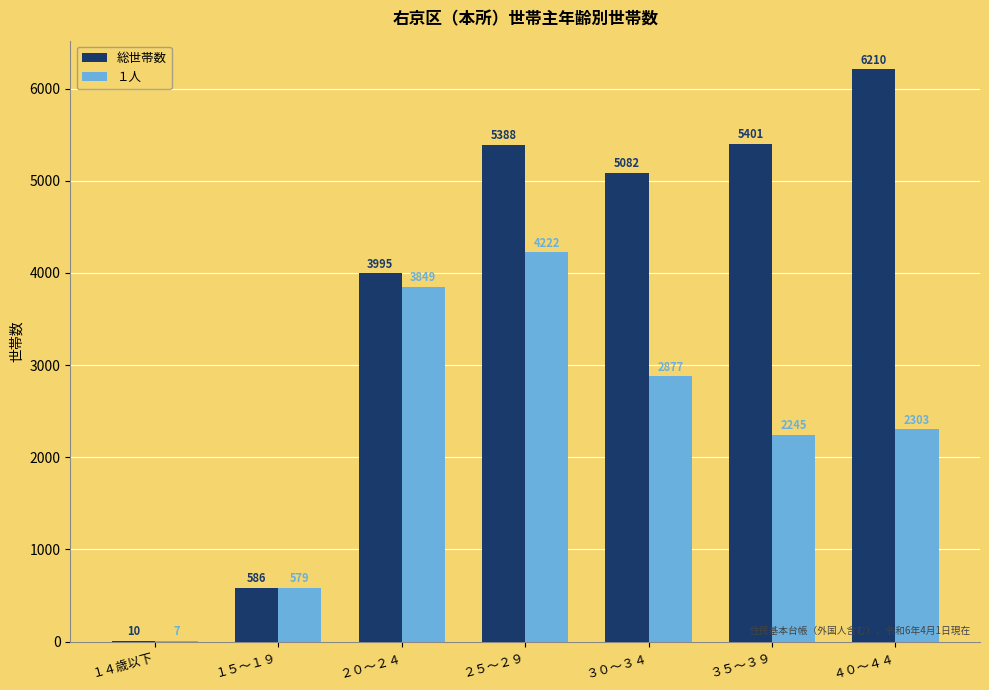

Read the 総世帯数 value at ４０～４４, to the nearest 100.

6200